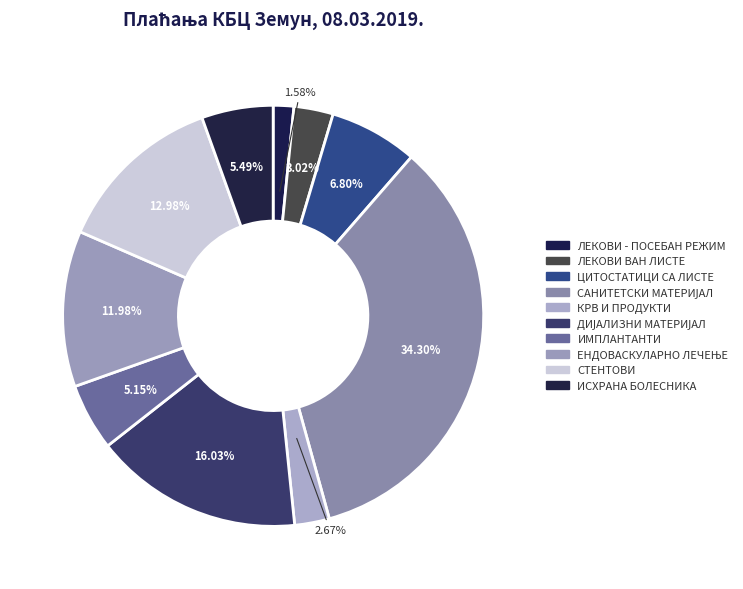

How many segments does this pie chart have?

10